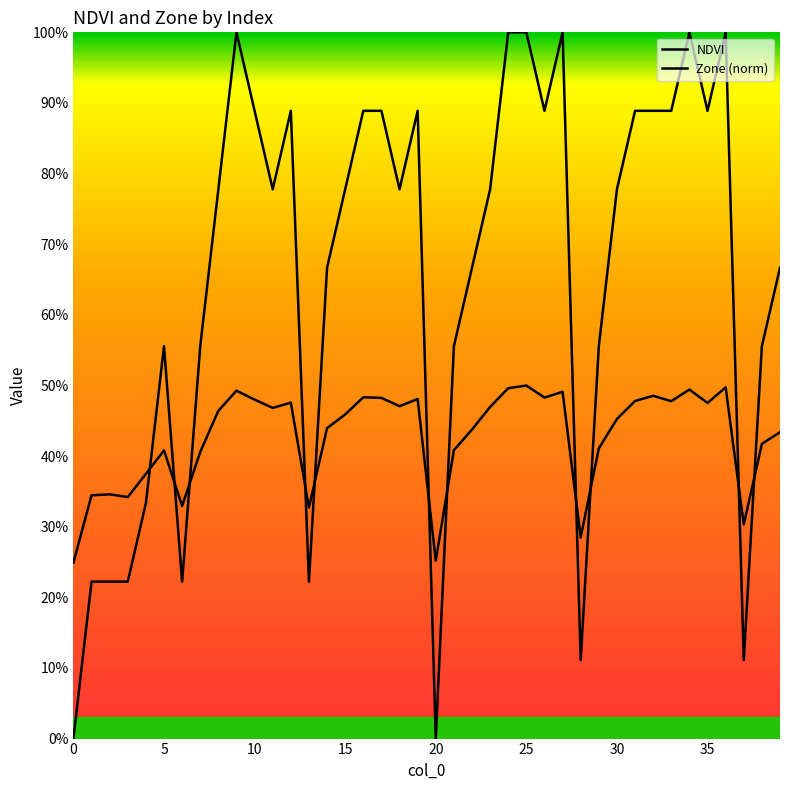

Reading left to right, transcribe all the data shown in this chart.

NDVI: 0.2	0.3	0.3	0.3	0.4	0.4	0.3	0.4	0.5	0.5	0.5	0.5	0.5	0.3	0.4	0.5	0.5	0.5	0.5	0.5	0.3	0.4	0.4	0.5	0.5	0.5	0.5	0.5	0.3	0.4	0.5	0.5	0.5	0.5	0.5	0.5	0.5	0.3	0.4	0.4
Zone: 0.0	0.2	0.2	0.2	0.3	0.6	0.2	0.6	0.8	1.0	0.9	0.8	0.9	0.2	0.7	0.8	0.9	0.9	0.8	0.9	0.0	0.6	0.7	0.8	1.0	1.0	0.9	1.0	0.1	0.6	0.8	0.9	0.9	0.9	1.0	0.9	1.0	0.1	0.6	0.7